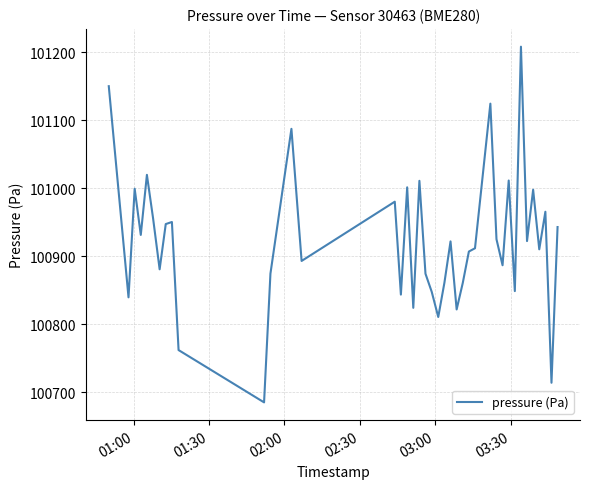

What is the smallest value displayed?

100684.9